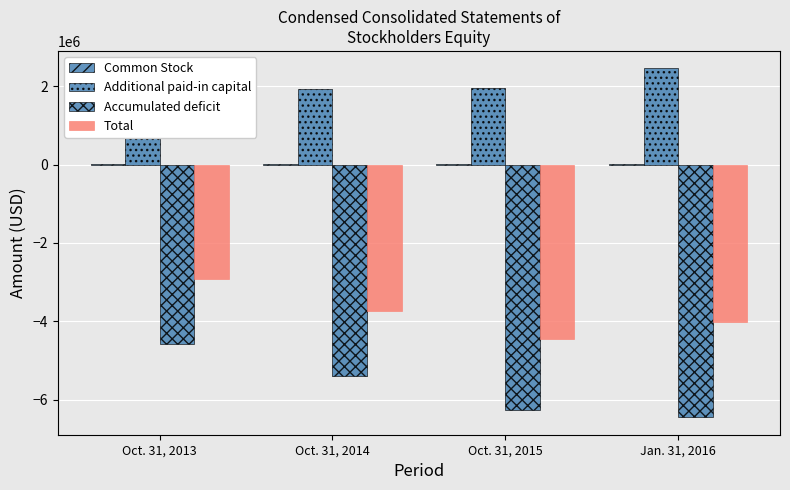

What position from the right is Jan. 31, 2016?

1